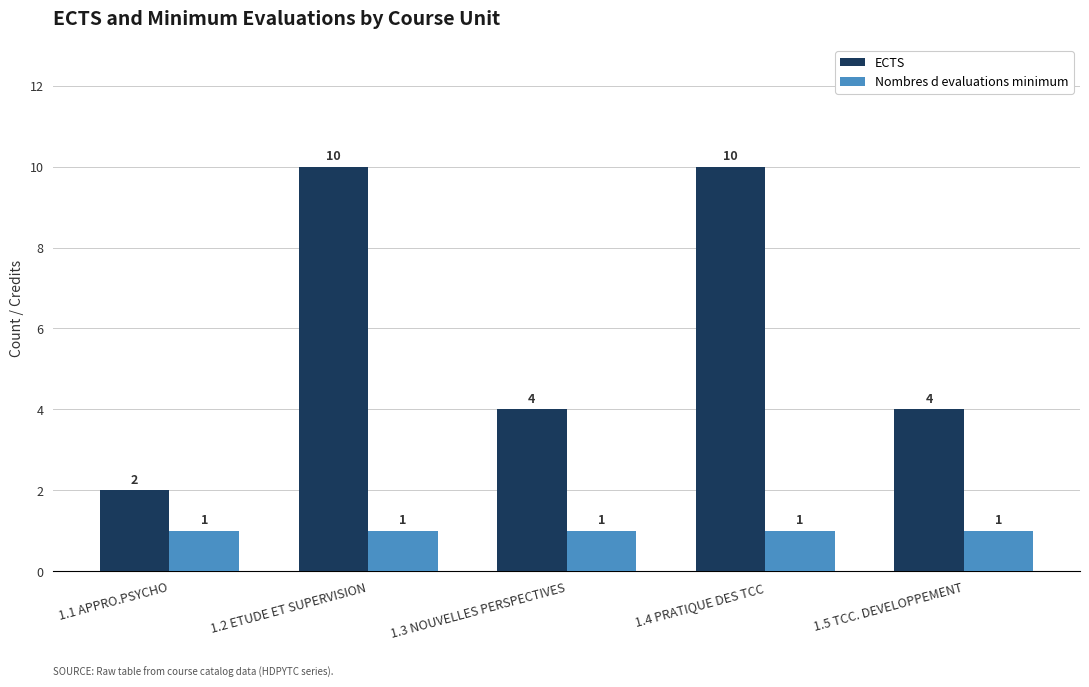

Count the ECTS values in the range 4 to 10.

4